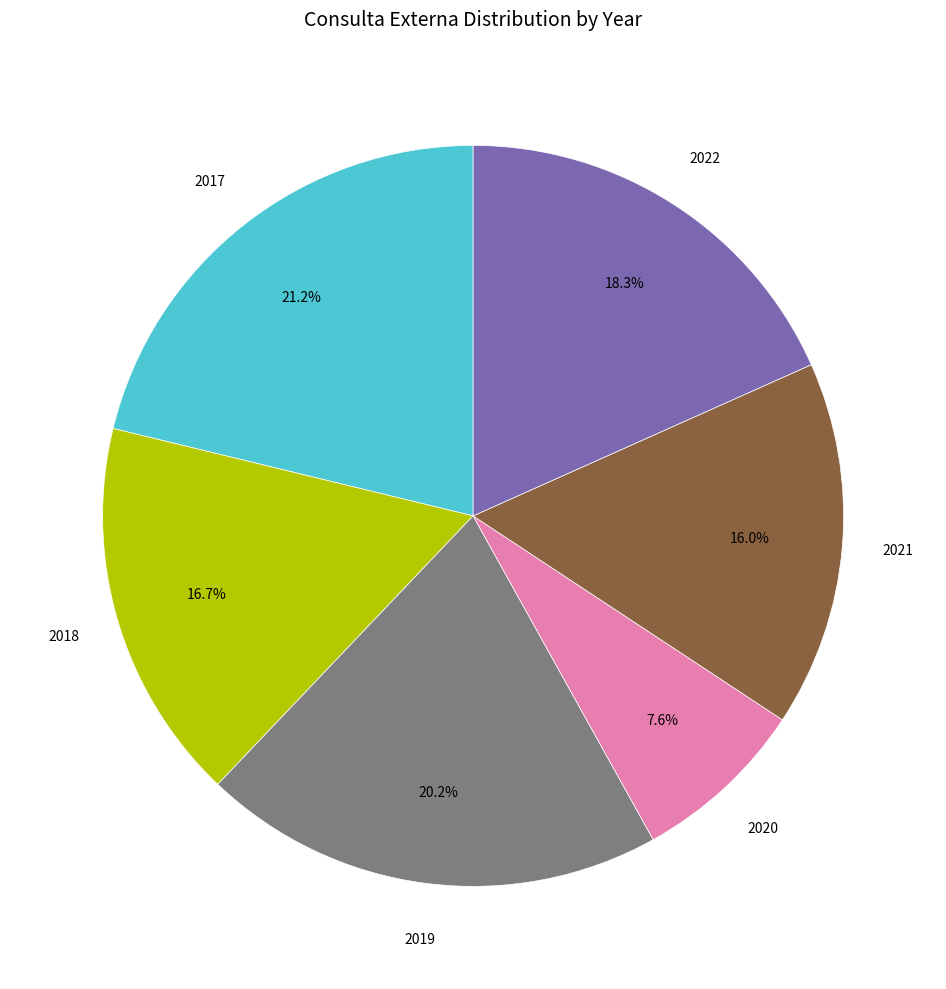

The 2018 slice represents 5% of the pie. True or false?

False